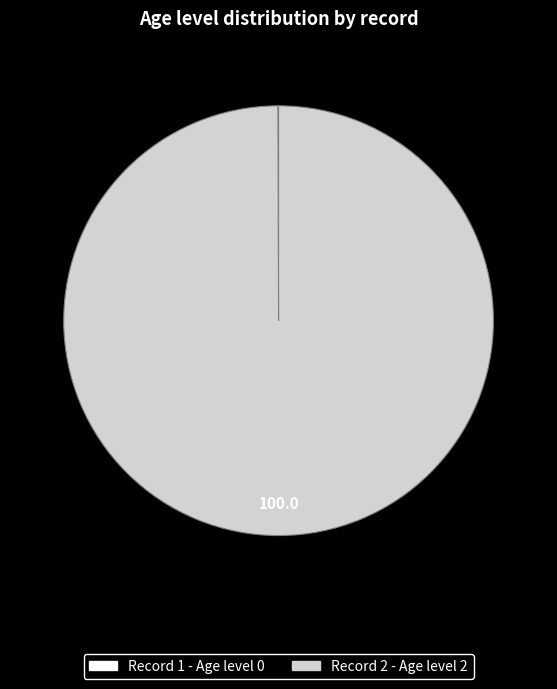

Does any single category account for the majority?

Yes